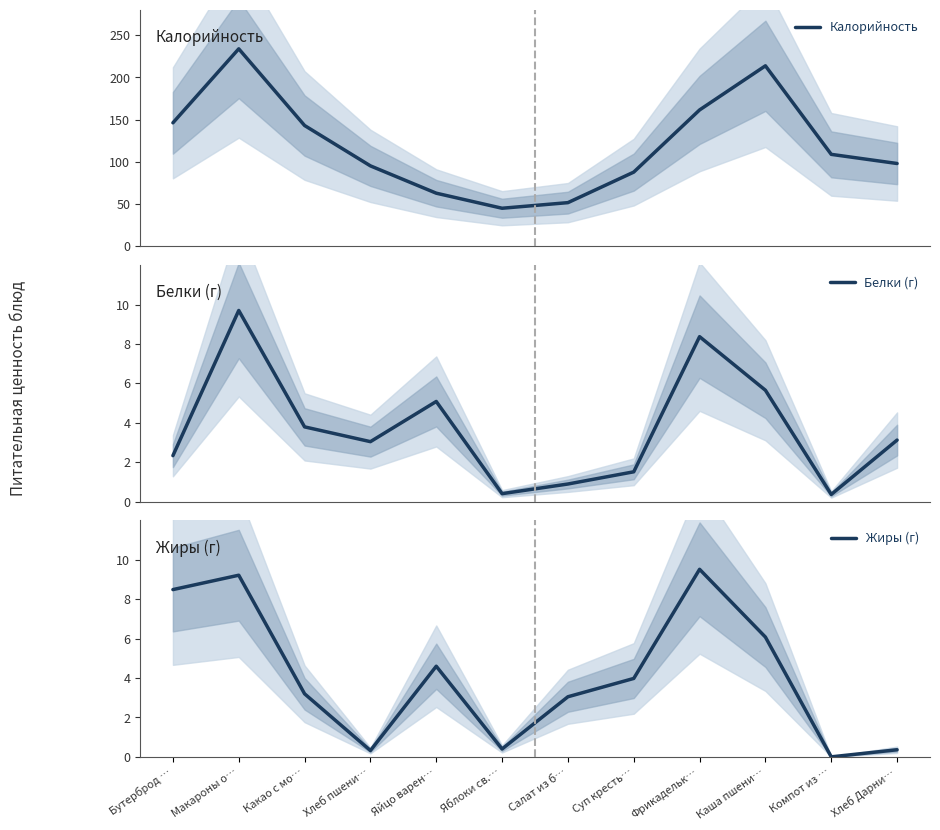

Is this an area chart (filled region under the line)?

No